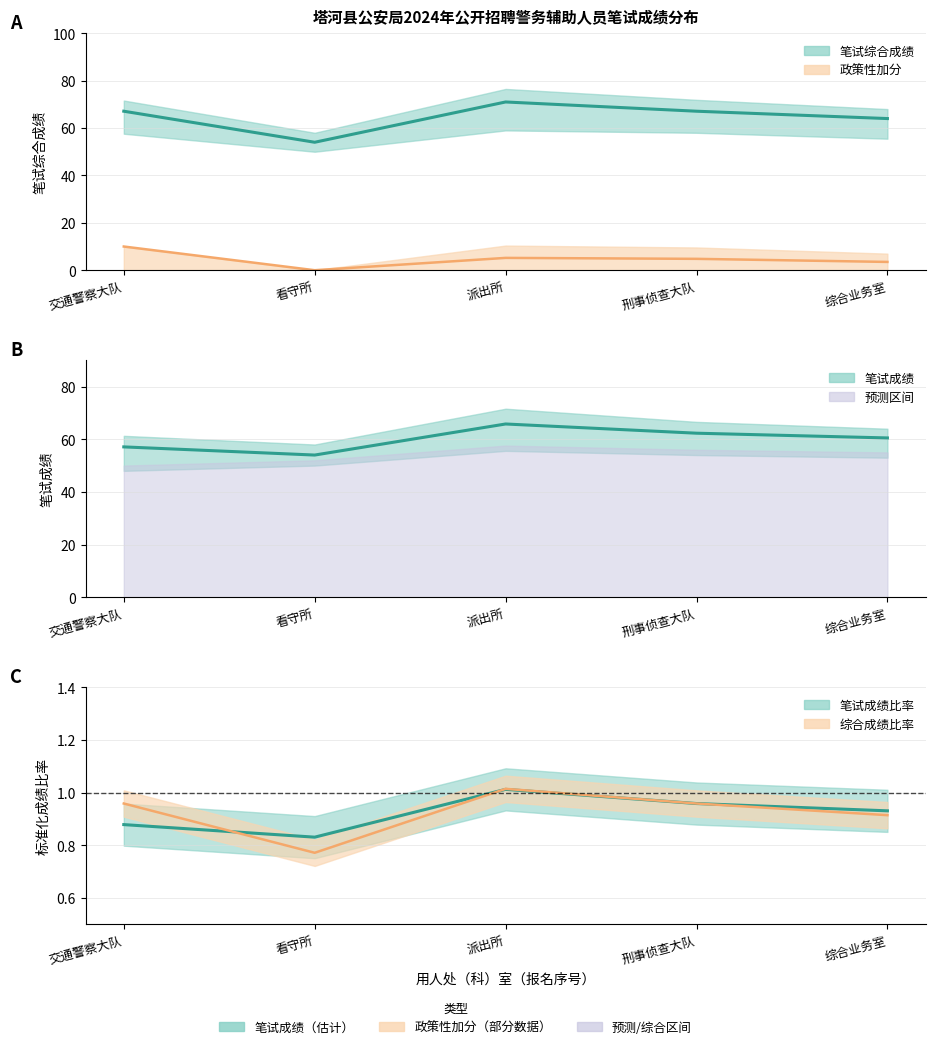

How many lines are shown in the chart?

3